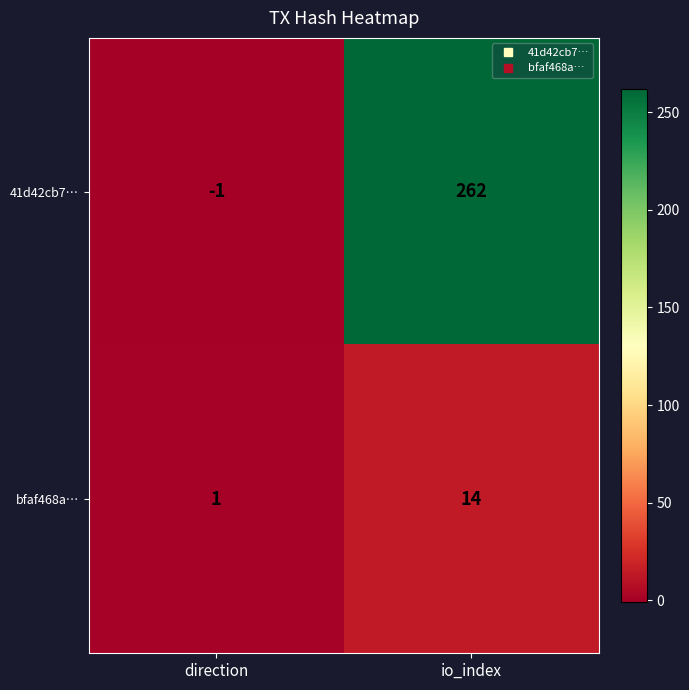

Reading left to right, extract all data points from this chart.

41d42cb7…: -1	262
bfaf468a…: 1	14